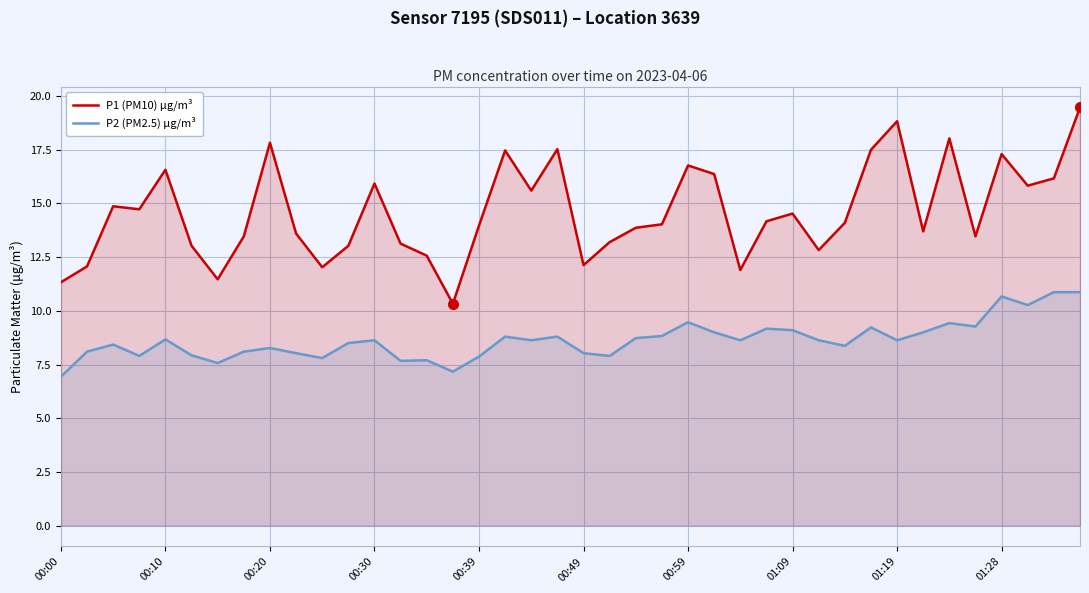

What is the difference between the maximum and minimum values in the P2 (PM2.5) µg/m³ series?

3.9